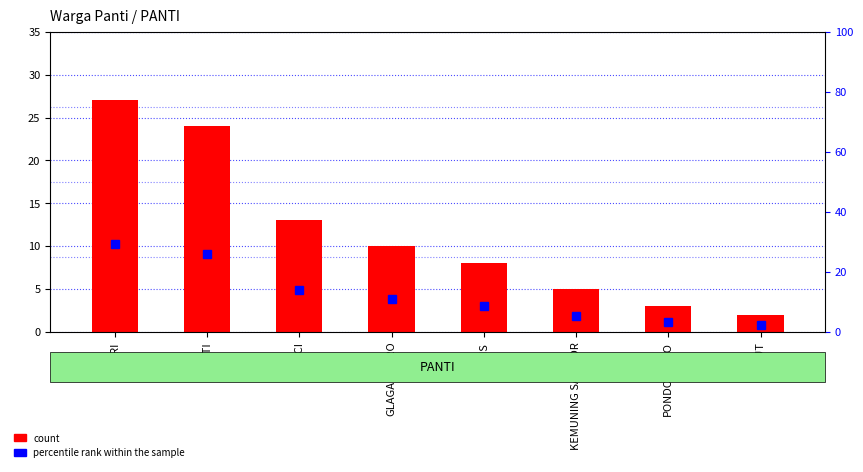

Rank the series at GLAGAHWERO from lowest to highest value.

count, percentile rank within the sample